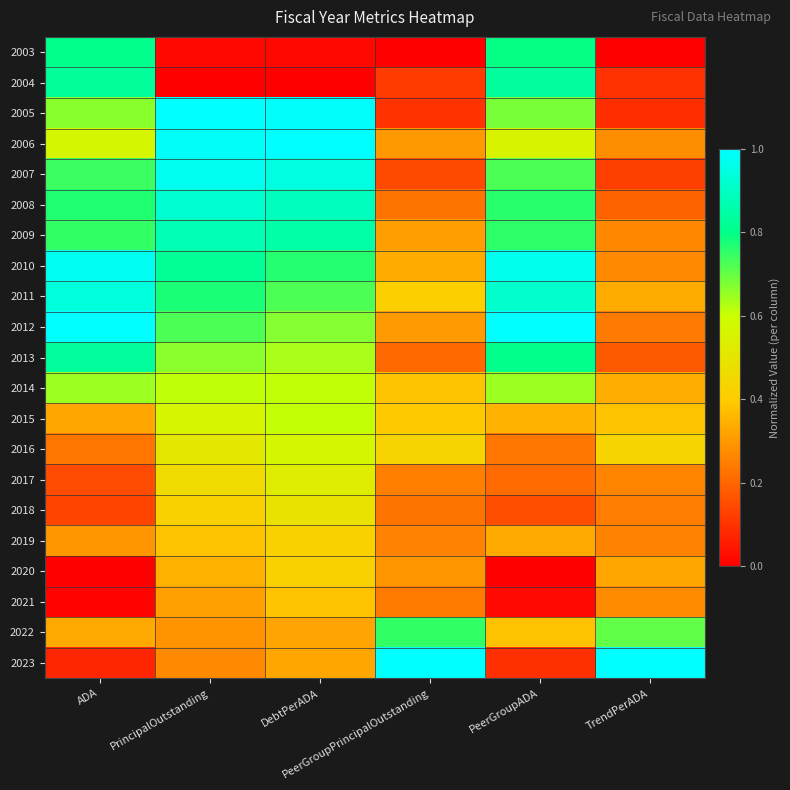

What is the total value across all series at PeerGroupADA?

11.2